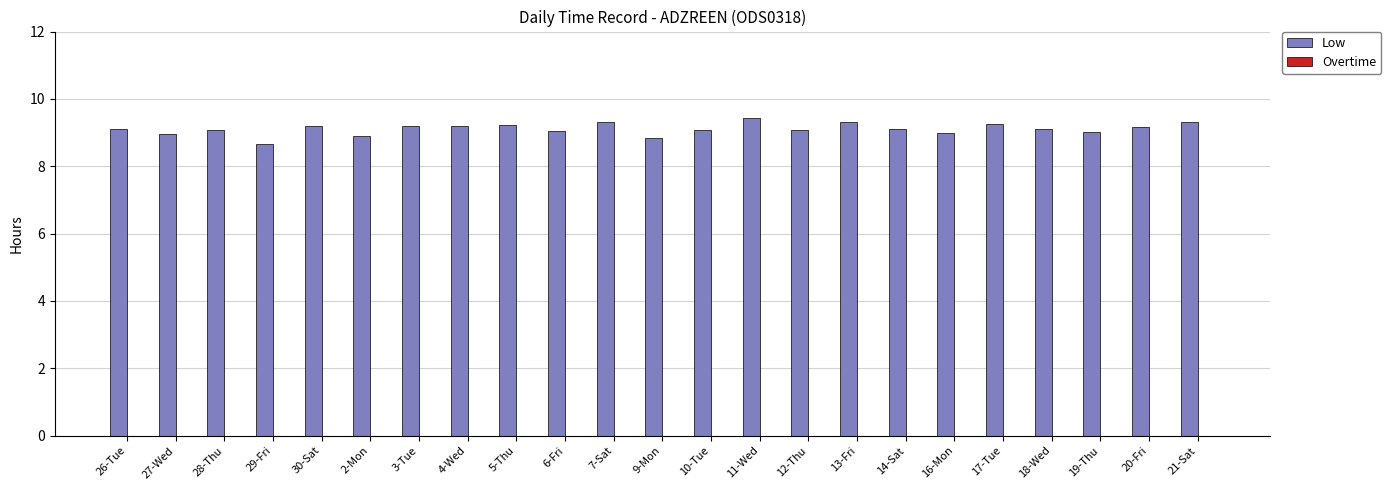

What is the minimum value shown in the chart?

8.7